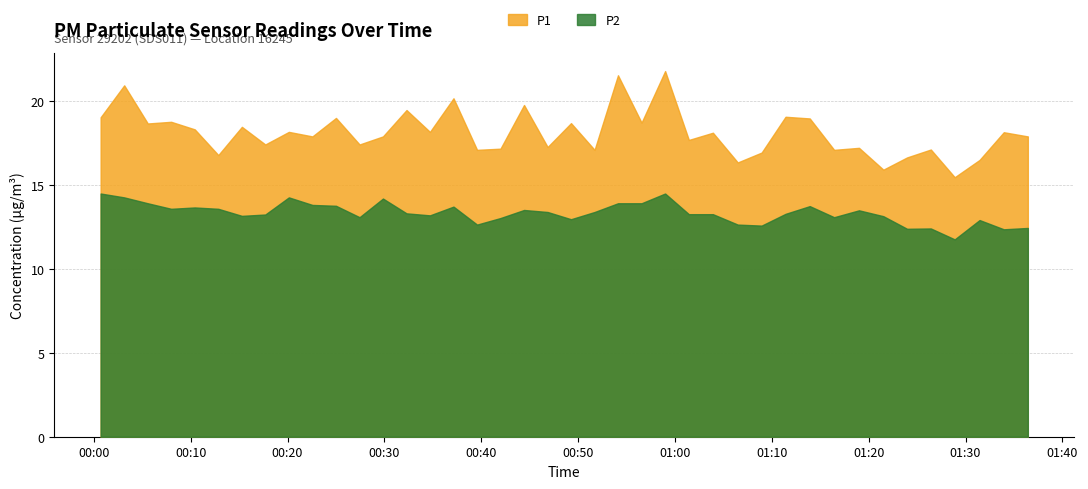

What is the total value across all series at 2022-11-20T01:23:58?

29.0